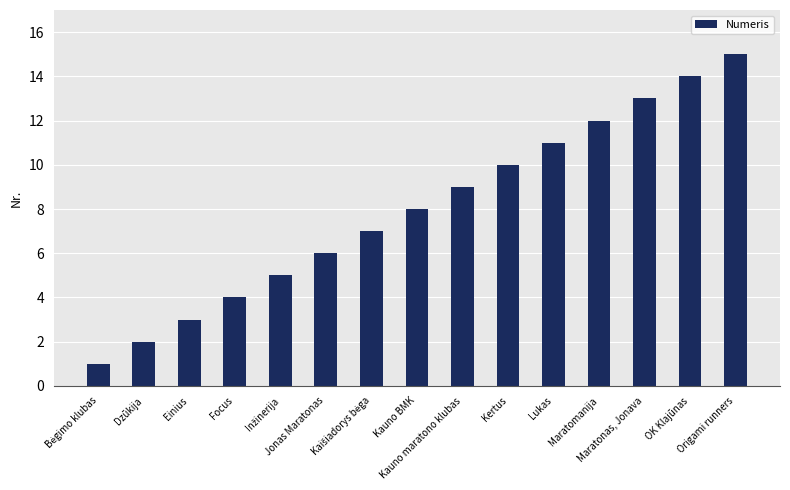

What is the difference between the maximum and minimum values?

14